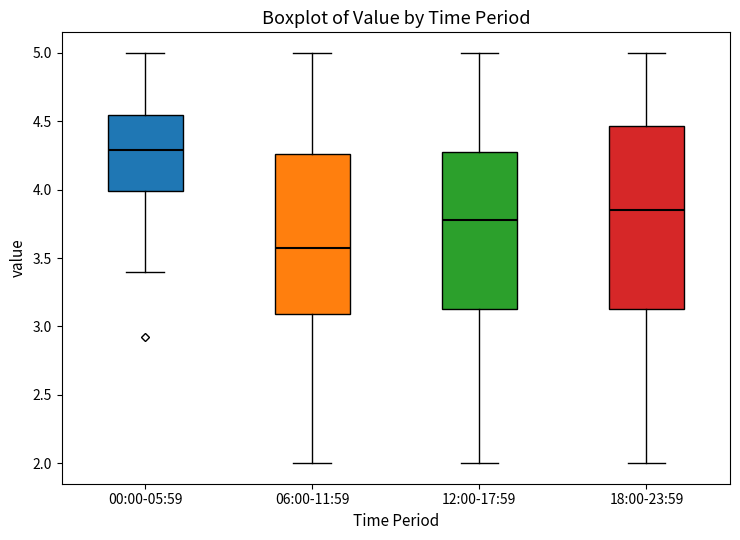

Comparing the boxes themselves (not the whiskers), which one is the tallest?

18:00-23:59